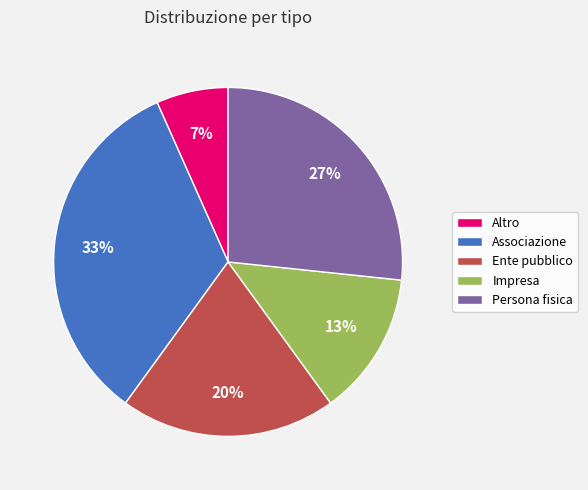

The Persona fisica slice represents 27% of the pie. True or false?

True